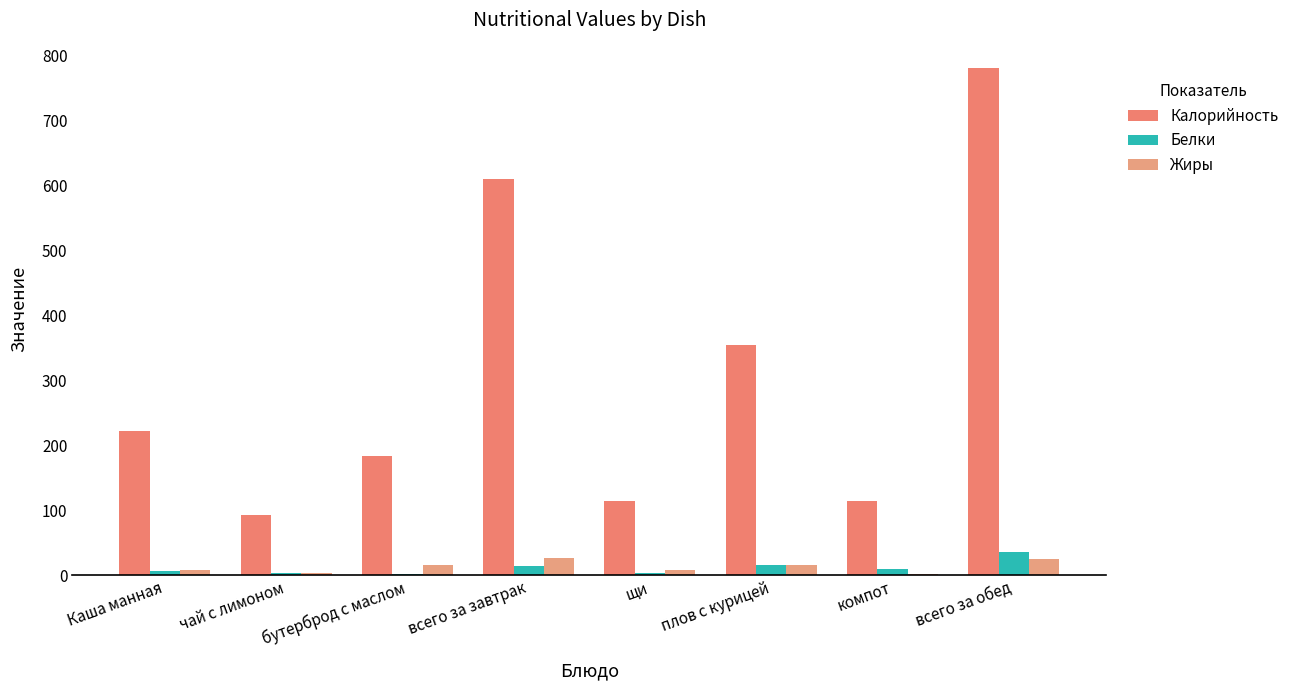

What is the sum of the Калорийность values at Каша манная and компот?

336.7